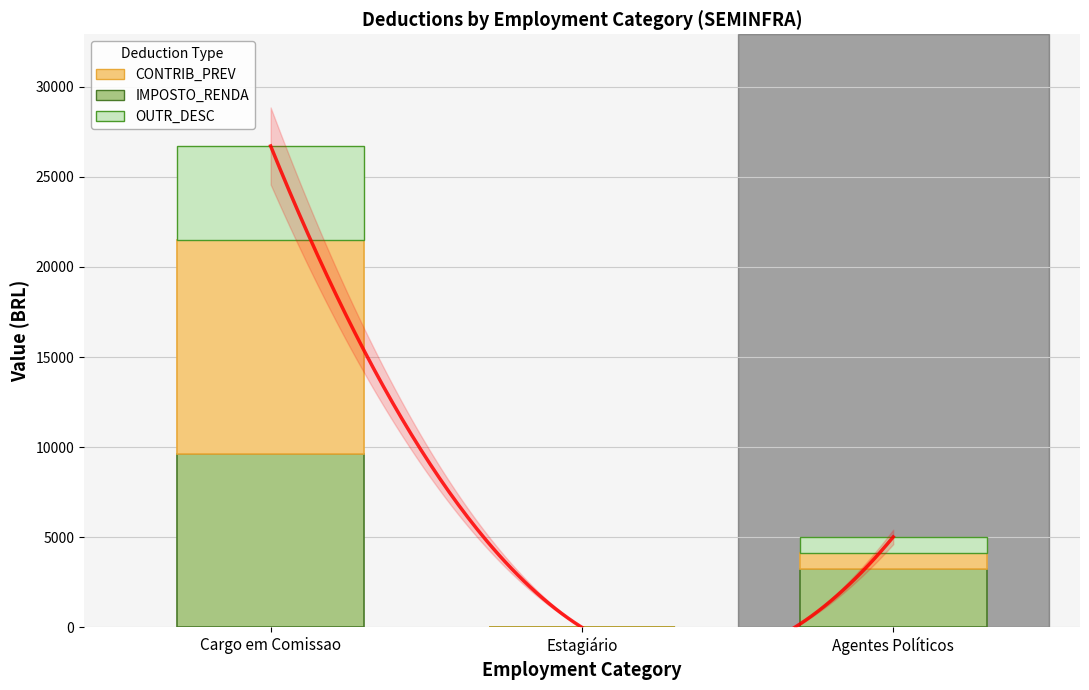

Between Cargo em Comissao and Agentes Políticos, which is larger?

Cargo em Comissao